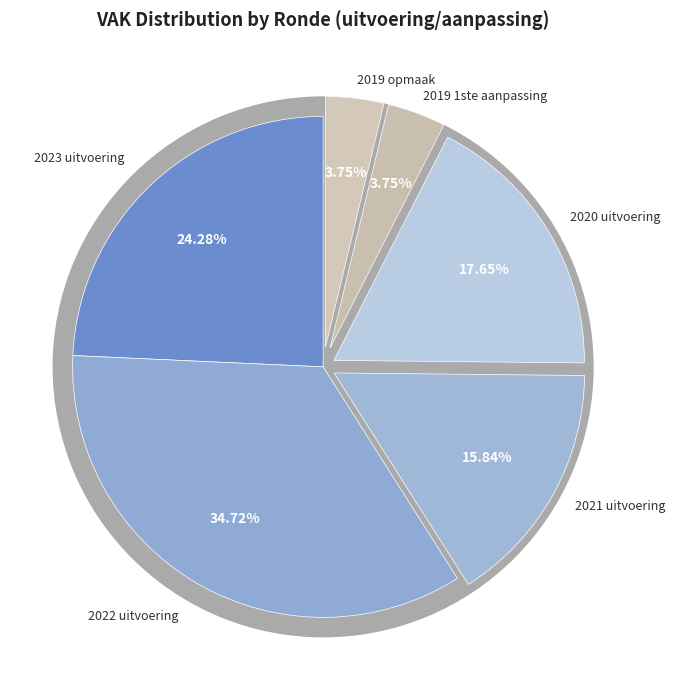

True or false: 2019 opmaak accounts for 4% of the total.

True